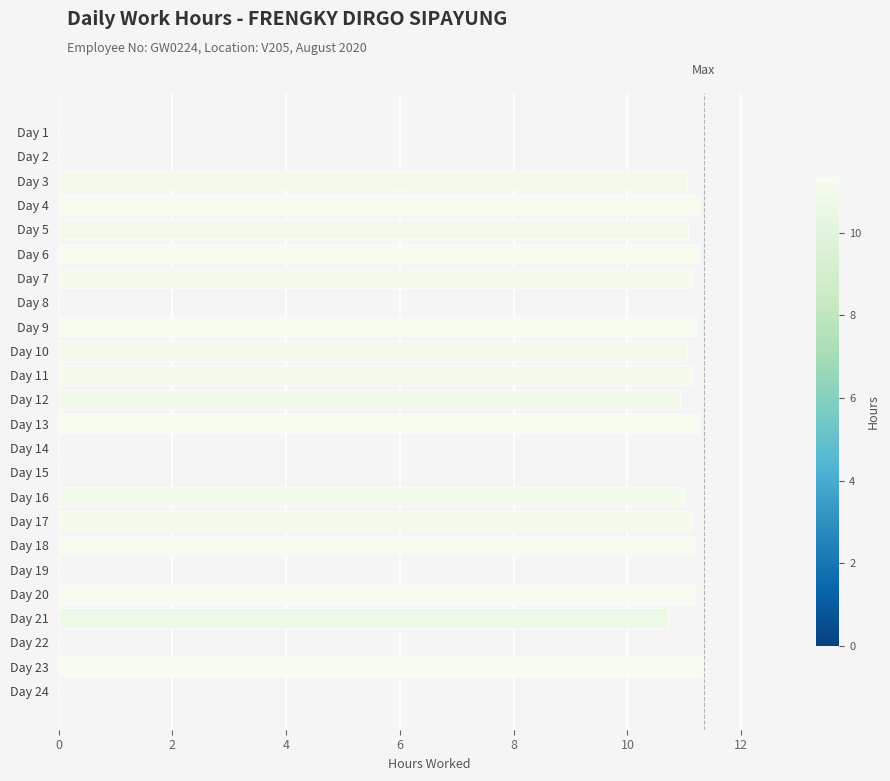

What is the greatest value displayed?

11.3